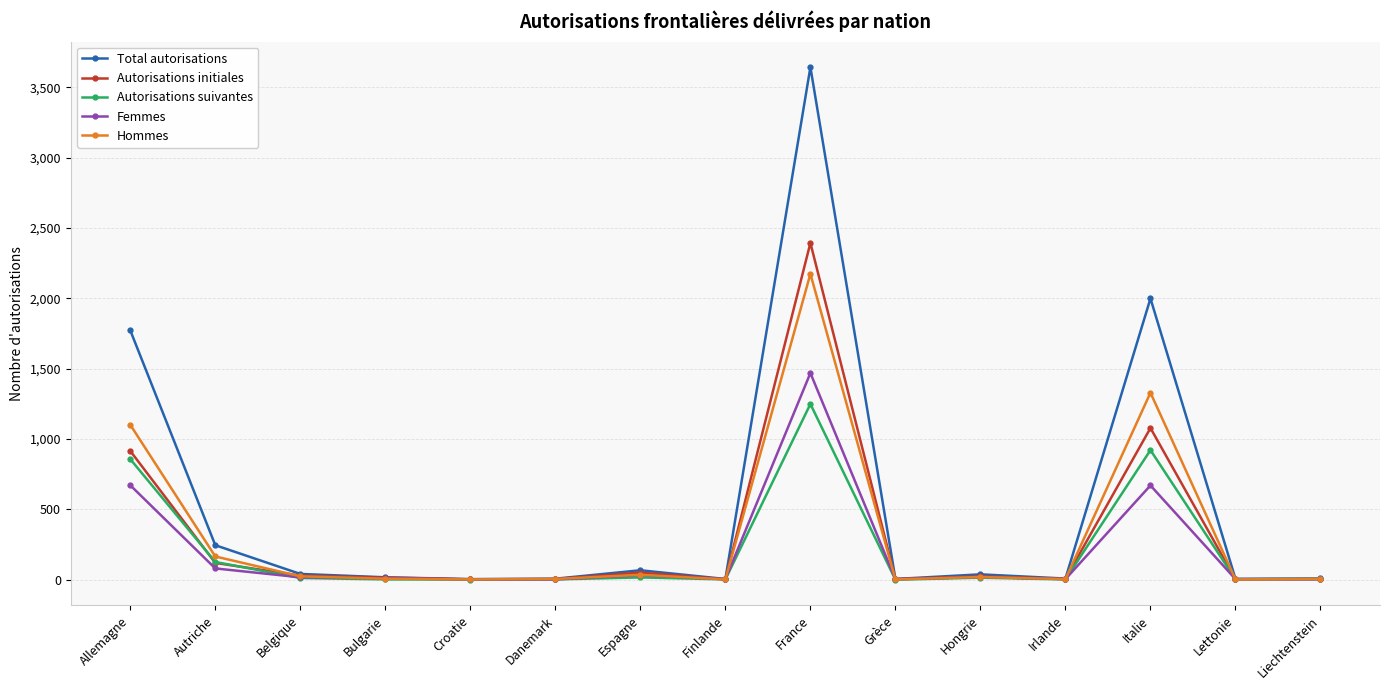

What is the lowest value of the Total autorisations series?

4